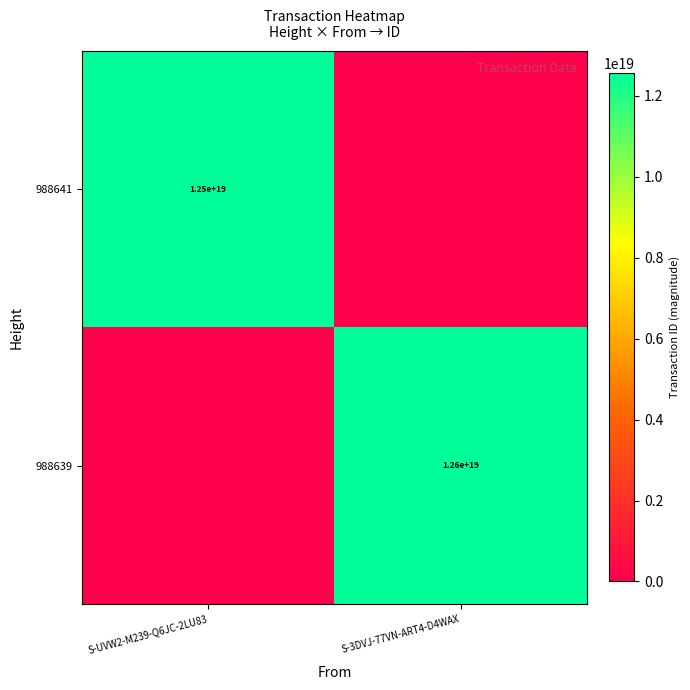

Is it true that 988641 equals 6134579742443394048 at S-UVW2-M239-Q6JC-2LU83?

False